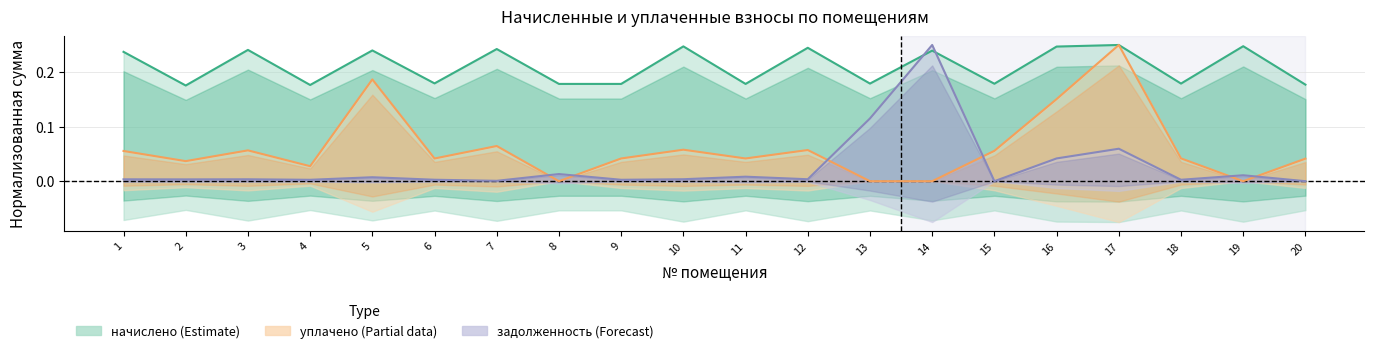

How many начислено (col_3) values are between 0 and 1?

20